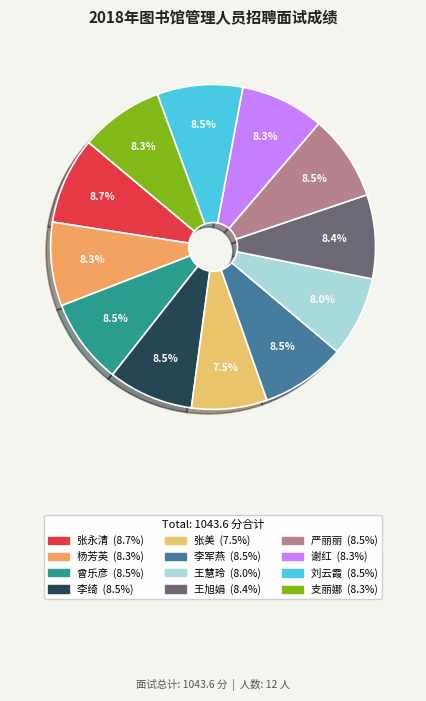

What is the change in value from 李绮 to 谢红?

-1.4